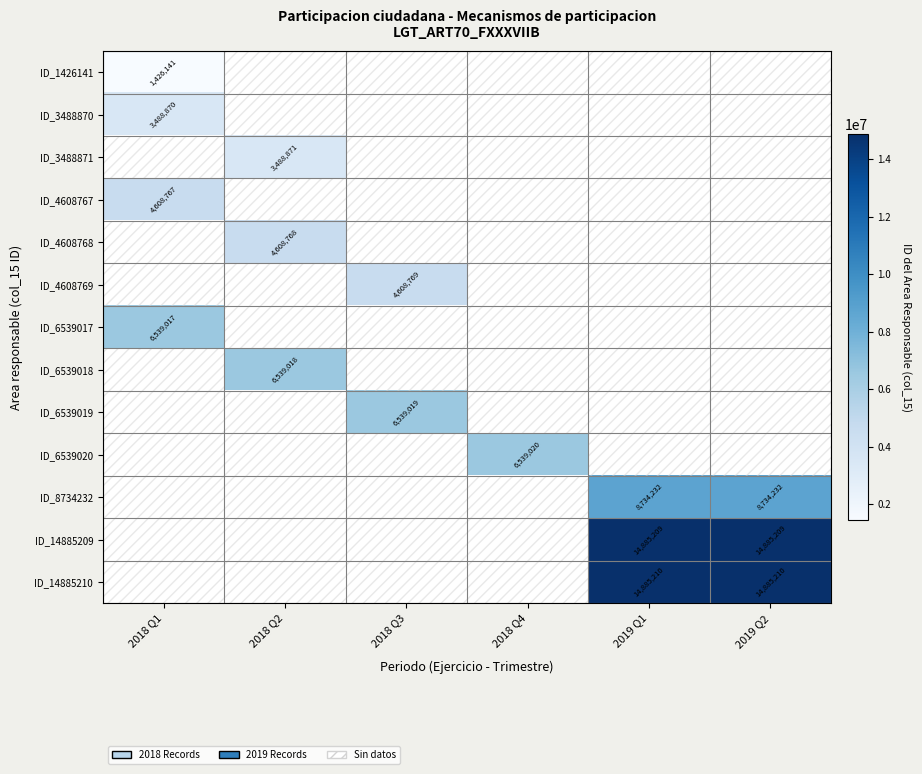

The value of ID_4608768 at 2018 Q2 is 2699066. True or false?

False